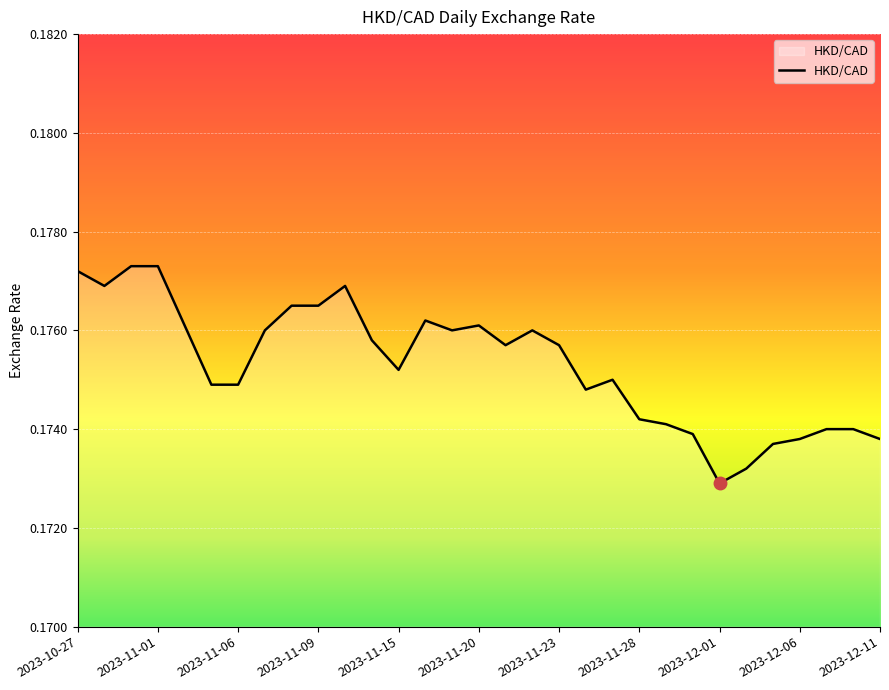

Does the chart display data point markers on the line(s)?

No